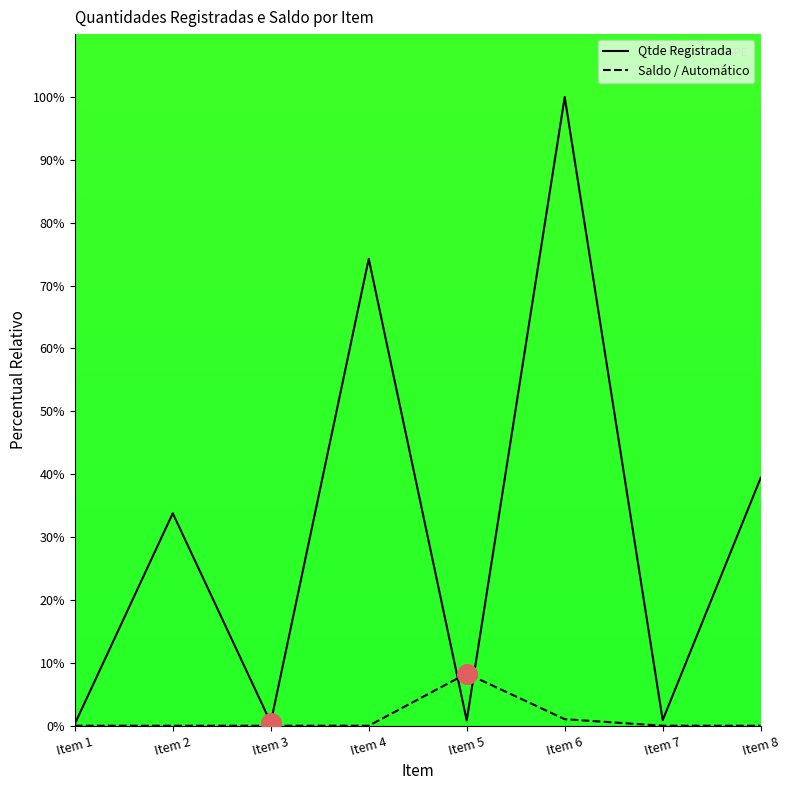

What are all the series names shown in the legend?

Qtde Registrada, Saldo / Automático